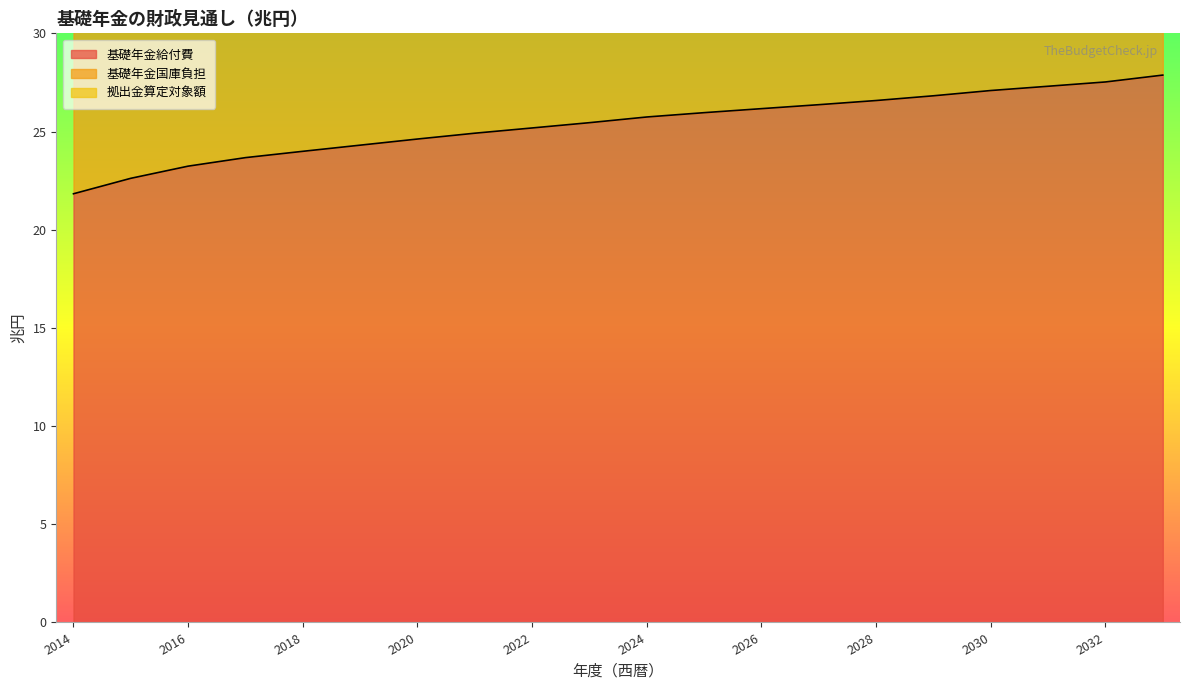

True or false: 拠出金算定対象額 and 基礎年金国庫負担 cross at least once.

False